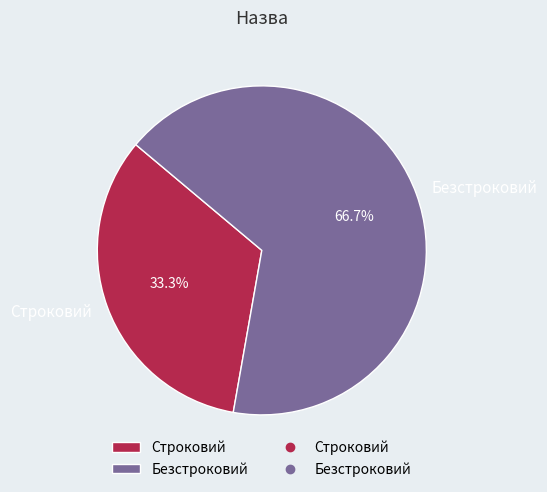

Between Безстроковий and Строковий, which is larger?

Безстроковий